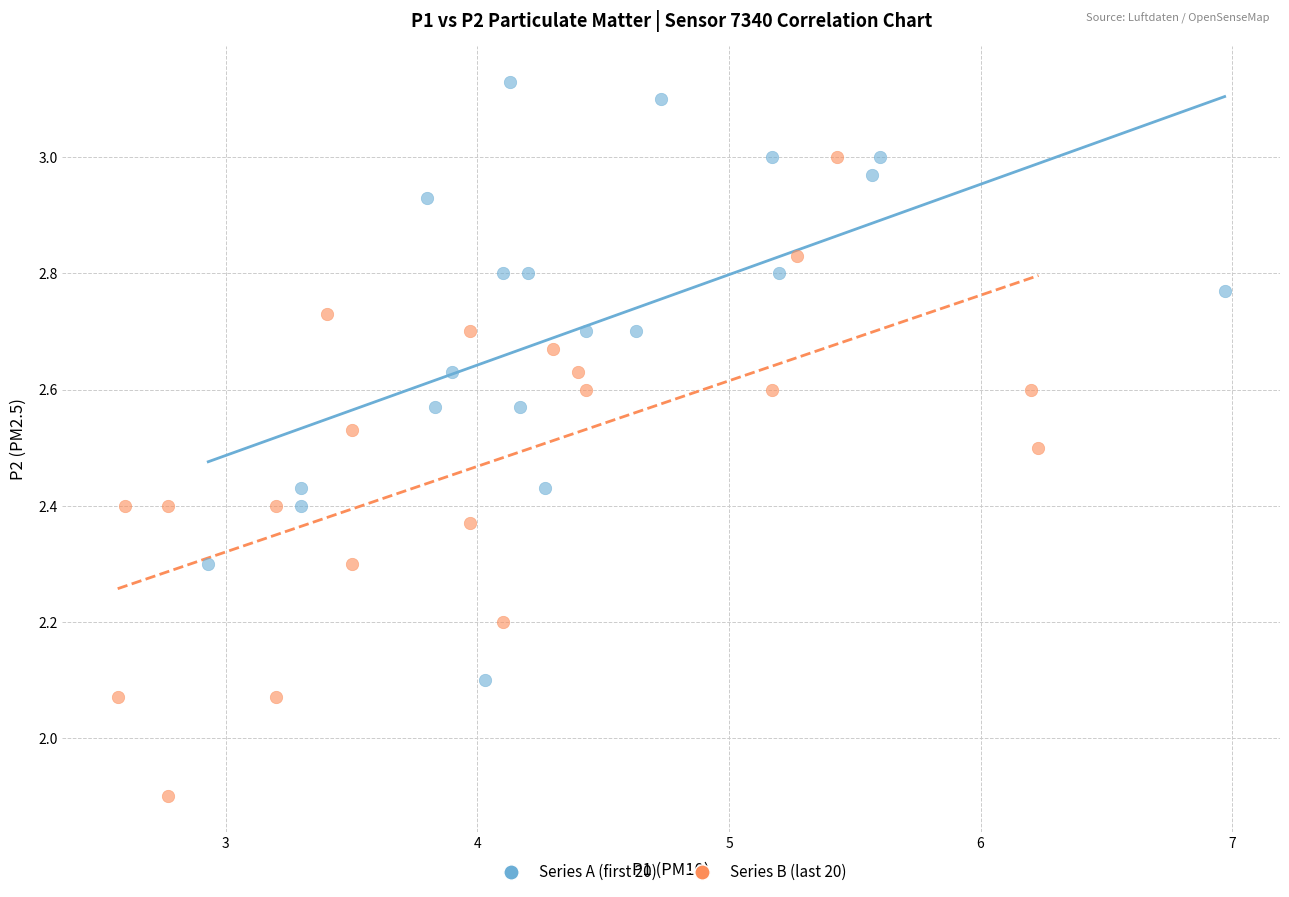

Which series contains the lowest Y value?

Series B (last 20)